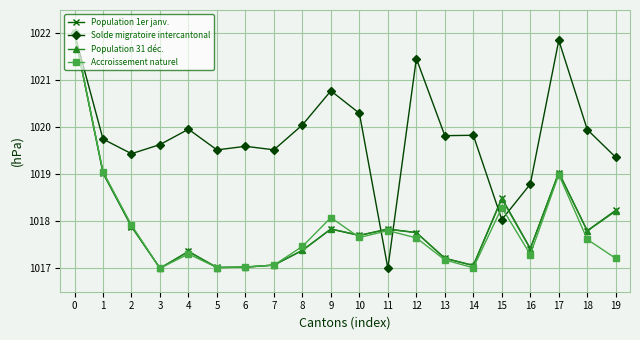

How many distinct data groups are displayed?

4